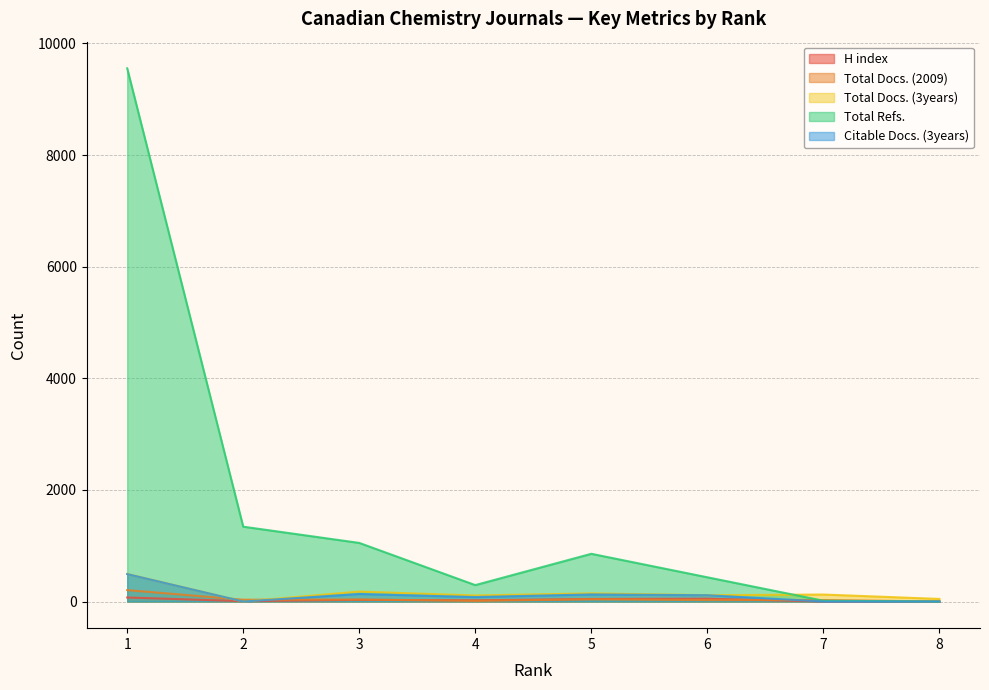

True or false: Total Docs. (3years) and H index cross at least once.

True